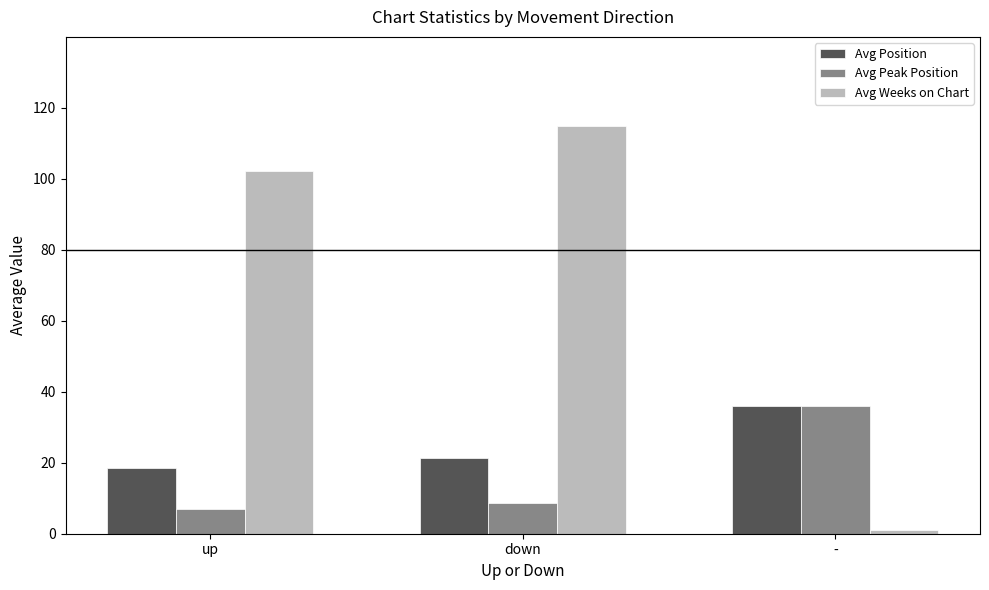

What is the label of the 1st bar from the left?

up